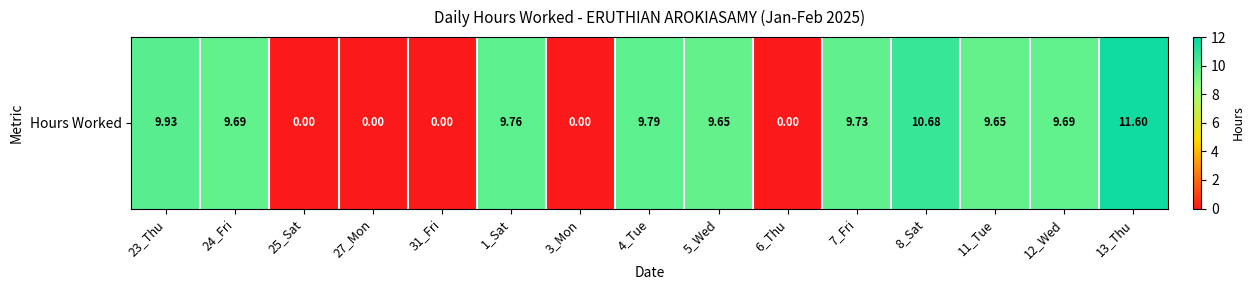

How many data points are less than 9?

5